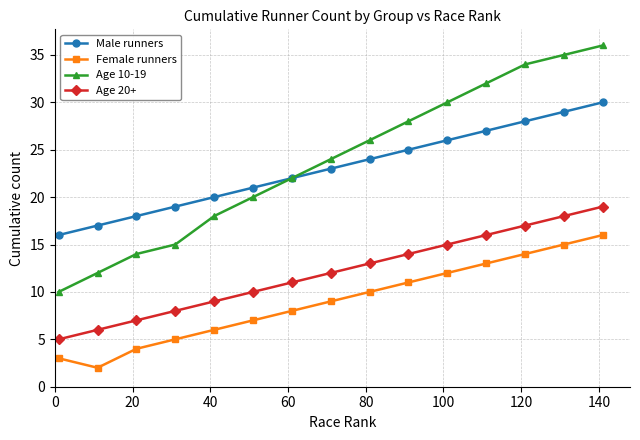

List the series in order of their peak value, highest first.

Age 10-19, Male runners, Age 20+, Female runners